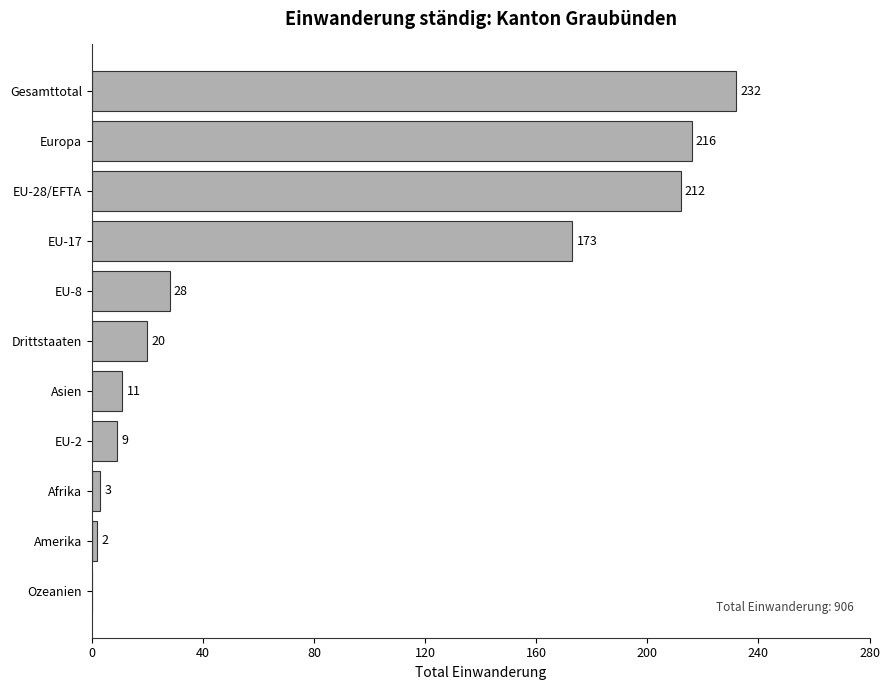

Which category has the highest value across all series?

Gesamttotal